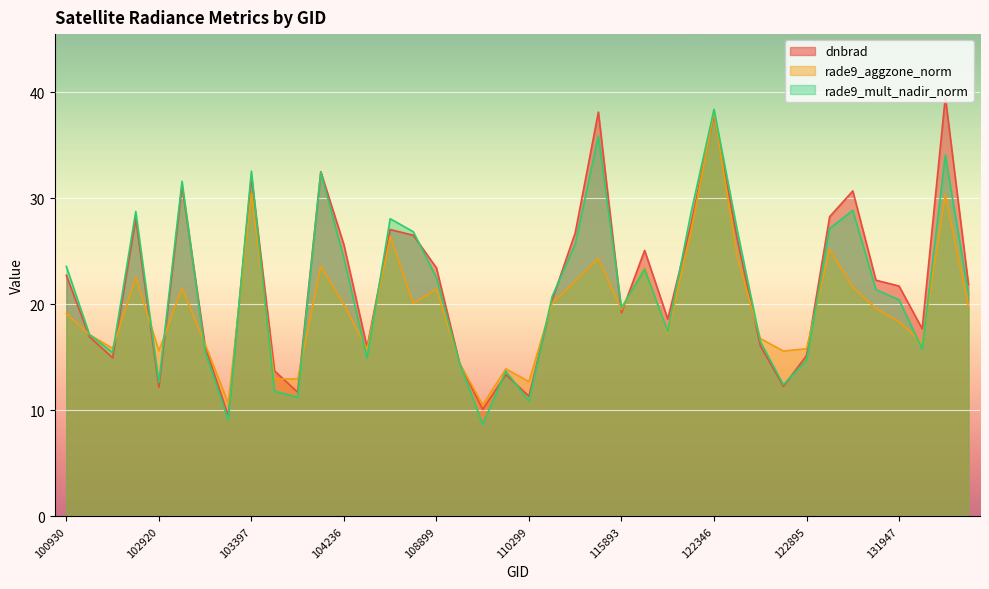

After their last crossing, which series has the higher values: rade9_aggzone_norm or dnbrad?

dnbrad